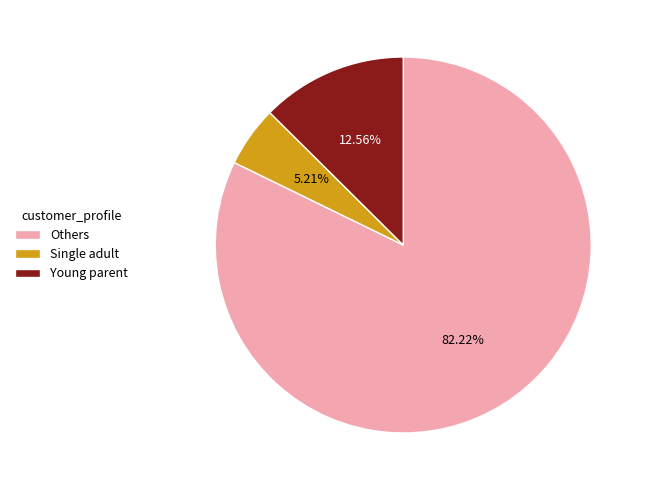

What is the largest slice in the pie chart?

Others